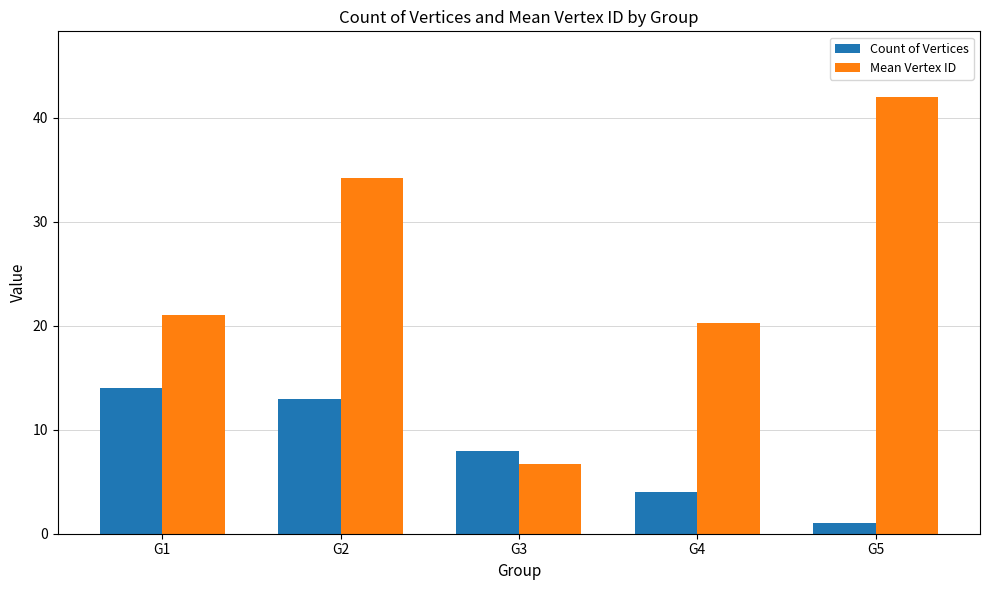

What is the minimum value for Mean Vertex ID?

6.8